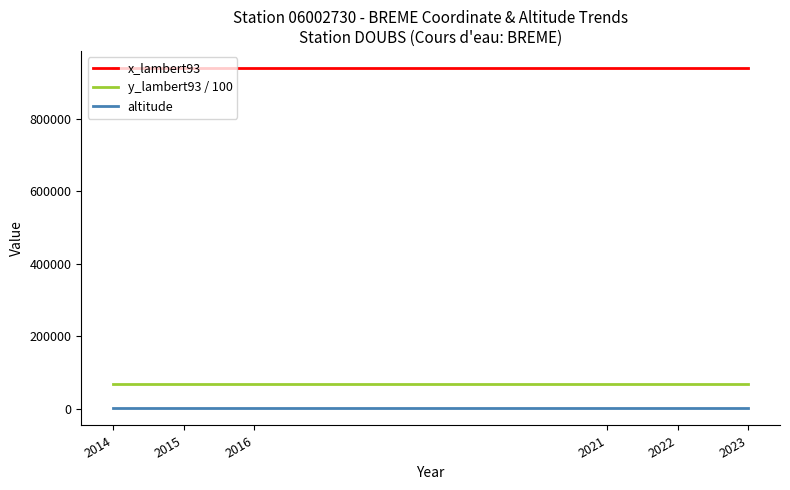

Is this an area chart (filled region under the line)?

No